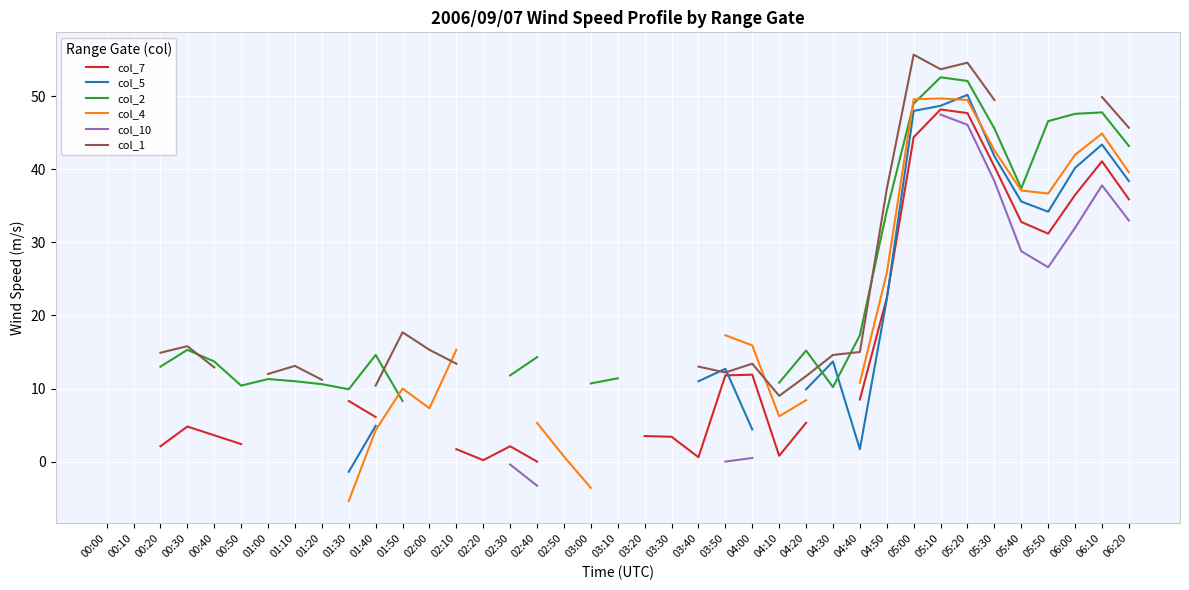

At which category does the chart reach its minimum across all series?

01:30